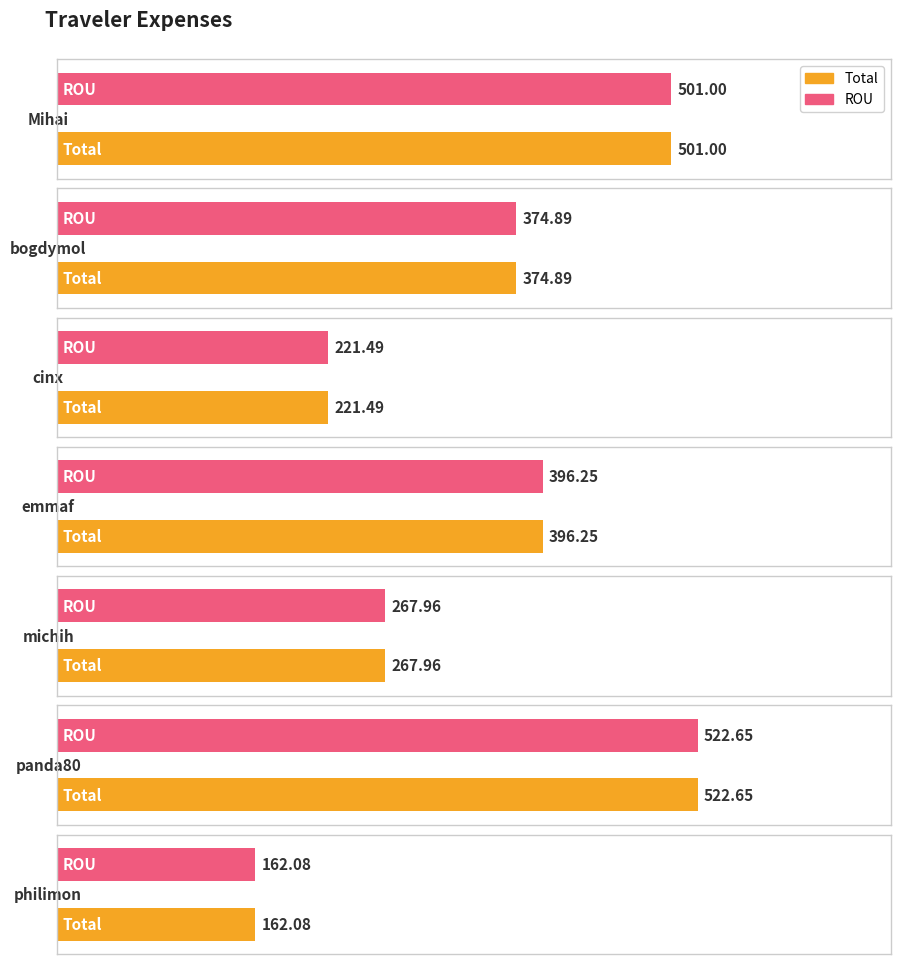

List the series in order of their peak value, lowest first.

Total, ROU